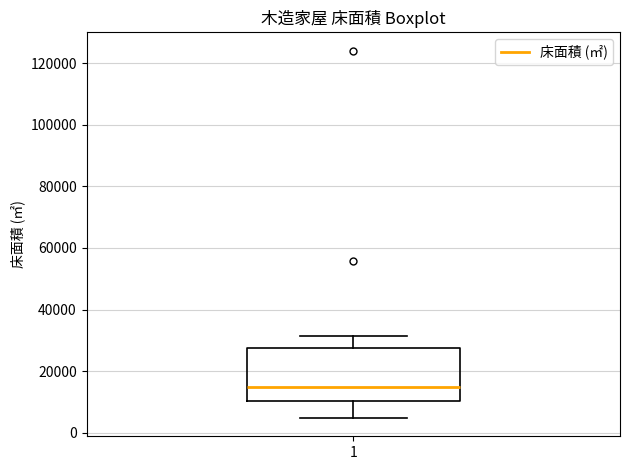

Transcribe this box plot: give where the median line is, the range the box spans, and where the two whiskers end, as read against the y-axis. The values are not printed on the chart, so give them approximately, as read against the axis.

median 14000, box 10000 to 28000, whiskers 4000 to 32000